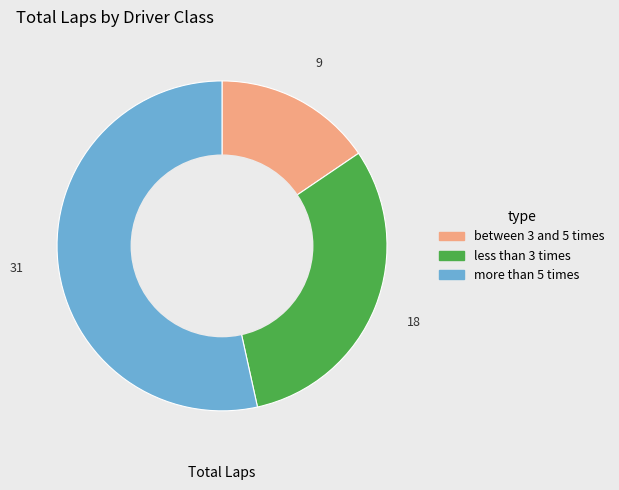

Does any single category account for the majority?

Yes